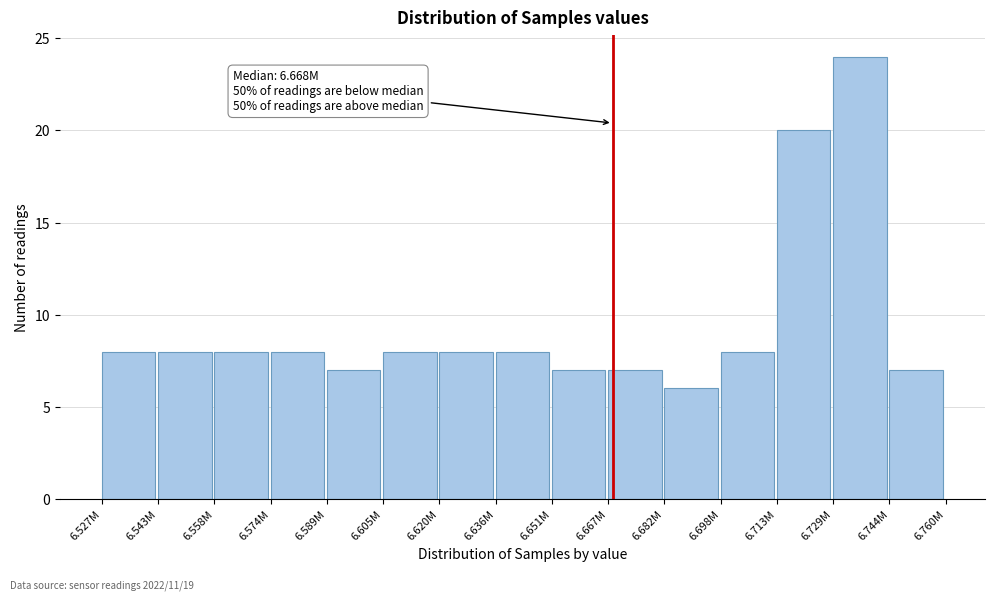

Reading left to right, what are all the values shown in this chart?

8	8	8	8	7	8	8	8	7	7	6	8	20	24	7